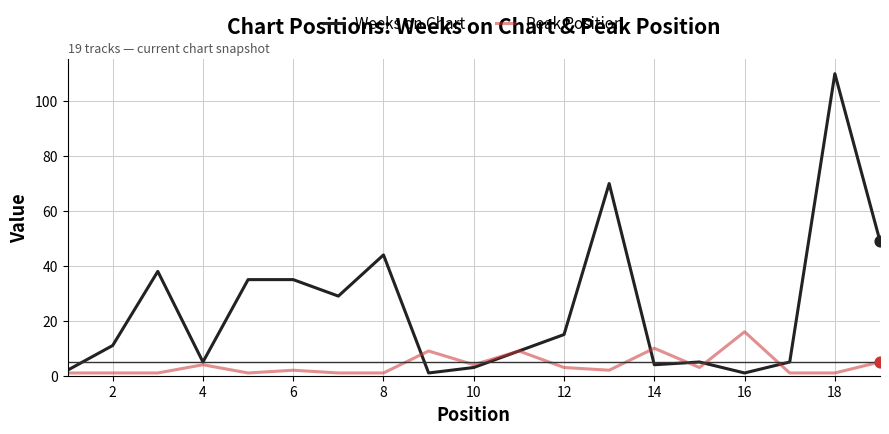

What are all the series names shown in the legend?

Weeks on Chart, Peak Position